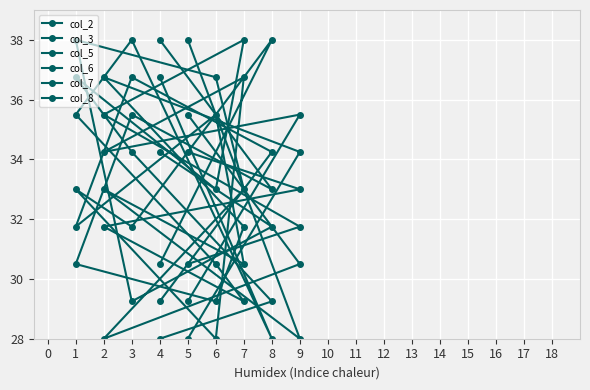

Where does the col_3 series first go above 33?

2